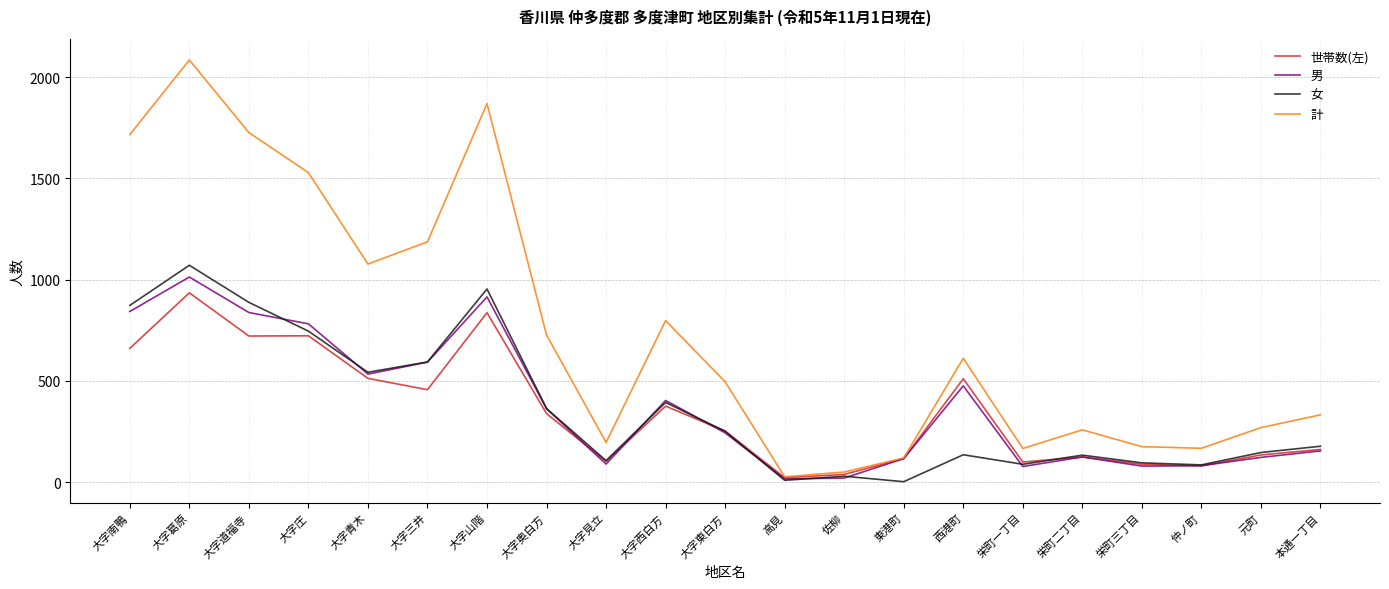

What are all the series names shown in the legend?

世帯数(左), 男, 女, 計